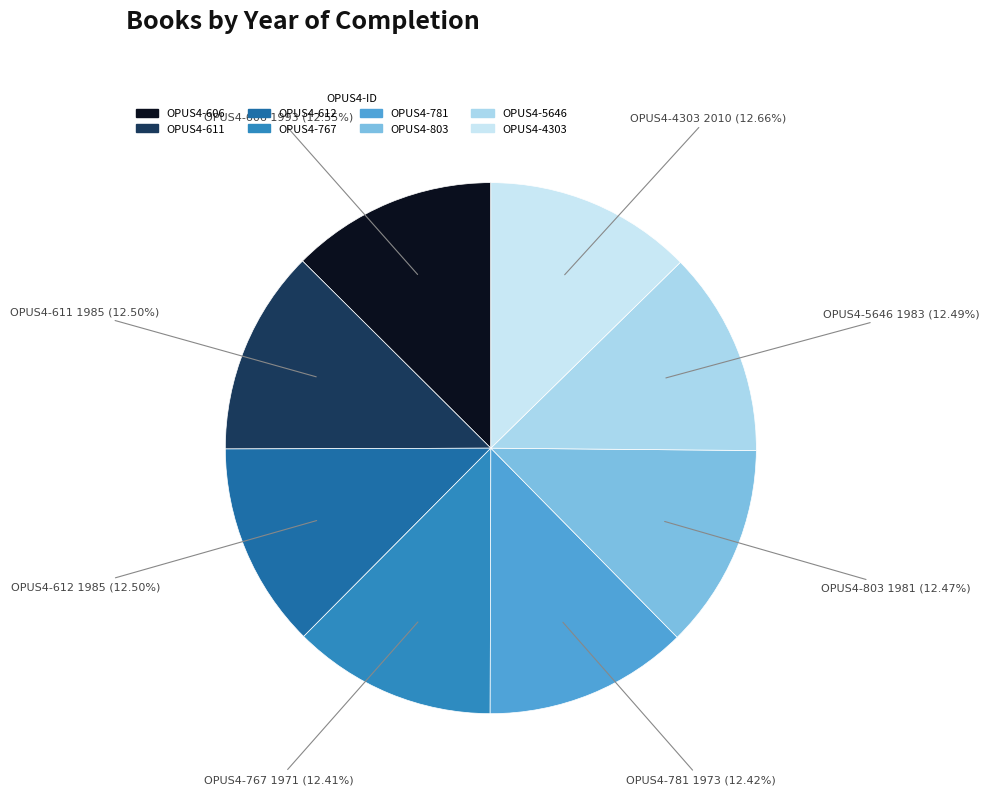

To the nearest percent, what is the average slice percentage?

12%